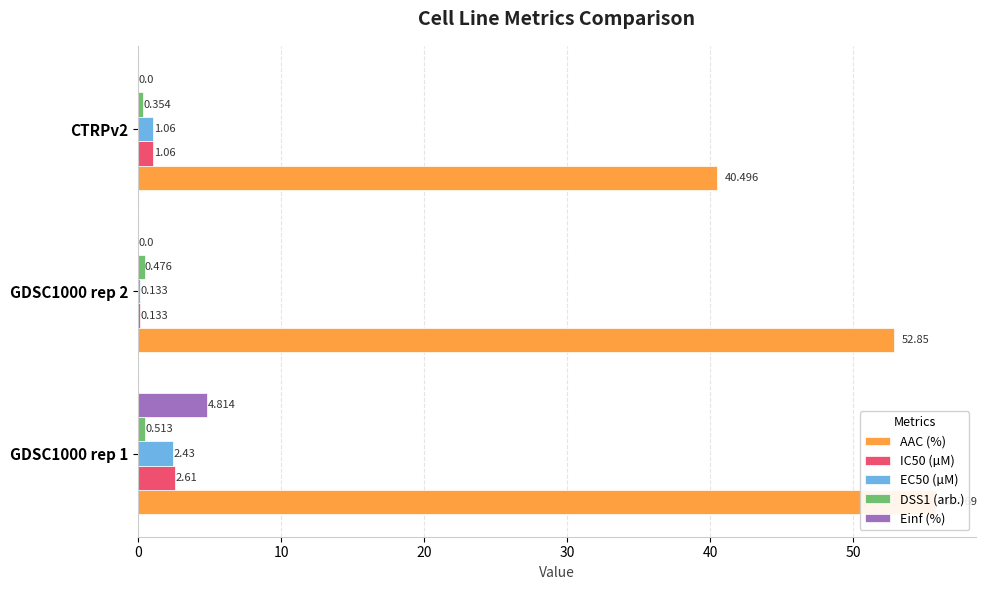

What is the greatest value displayed?

55.8